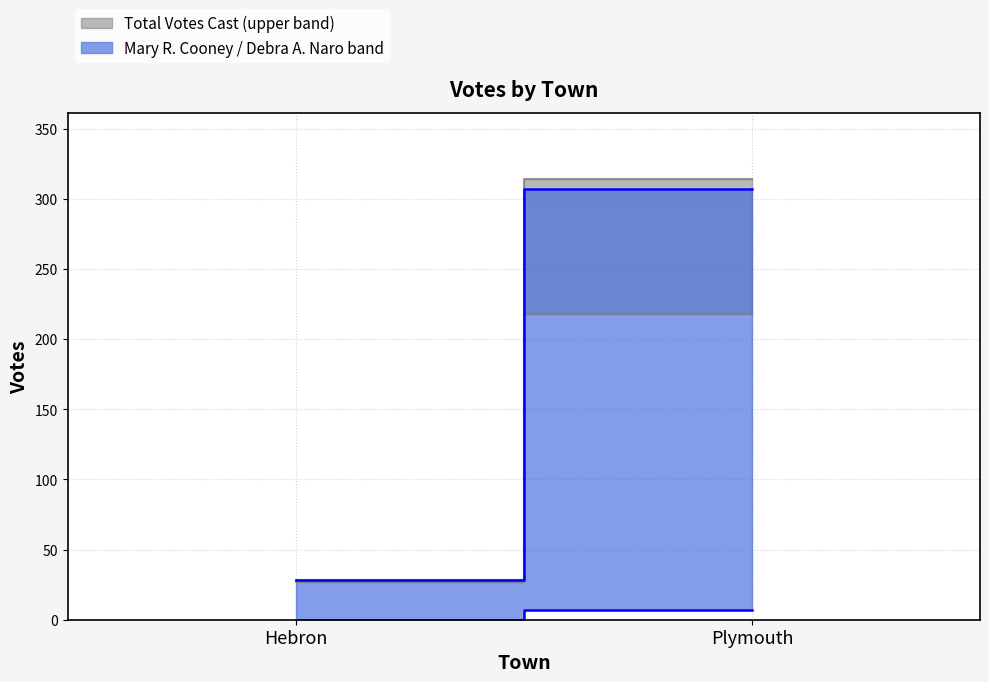

How many lines are shown in the chart?

5